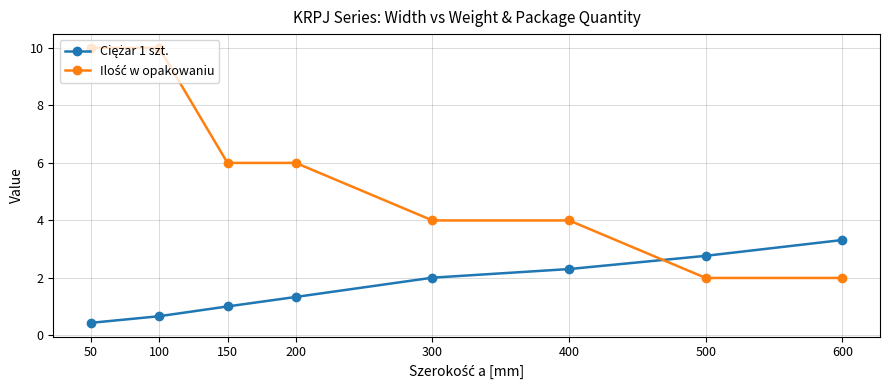

What is the spread (max minus min) of values at 400?

1.7